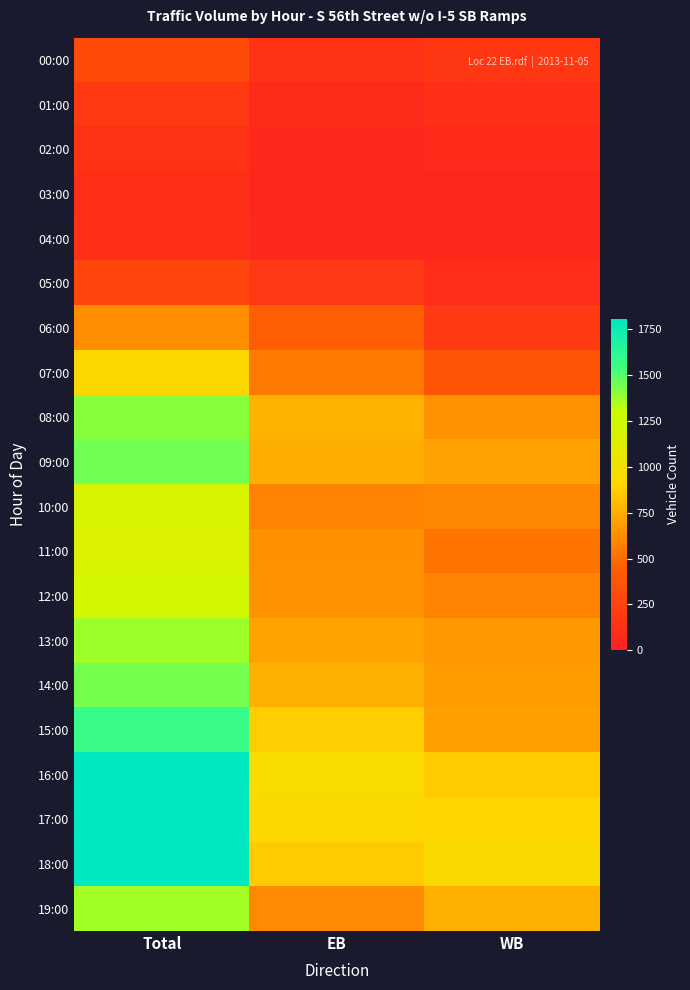

How many series are shown in this chart?

20